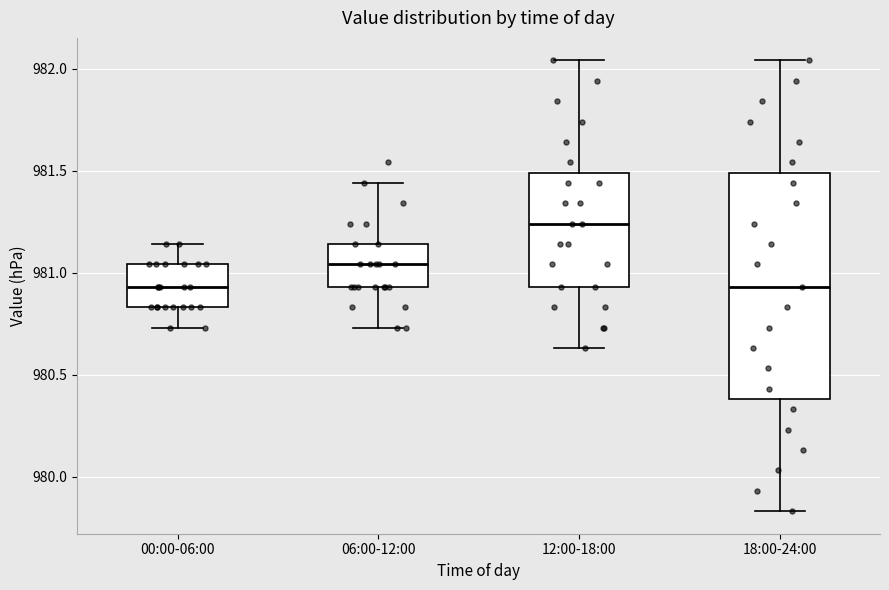

Which box's median line is the highest?

12:00-18:00